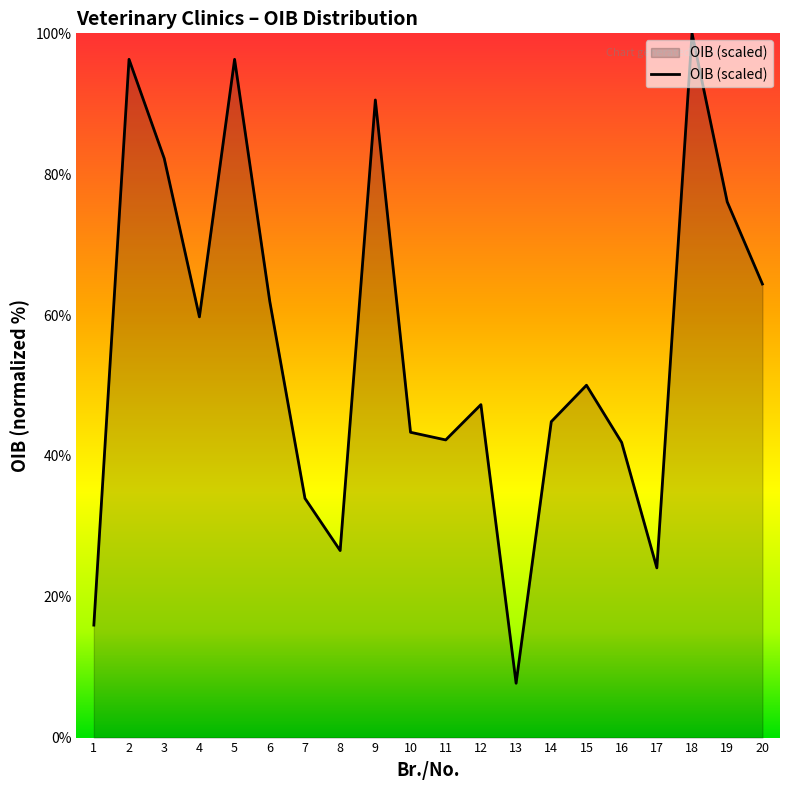

How many lines are shown in the chart?

1